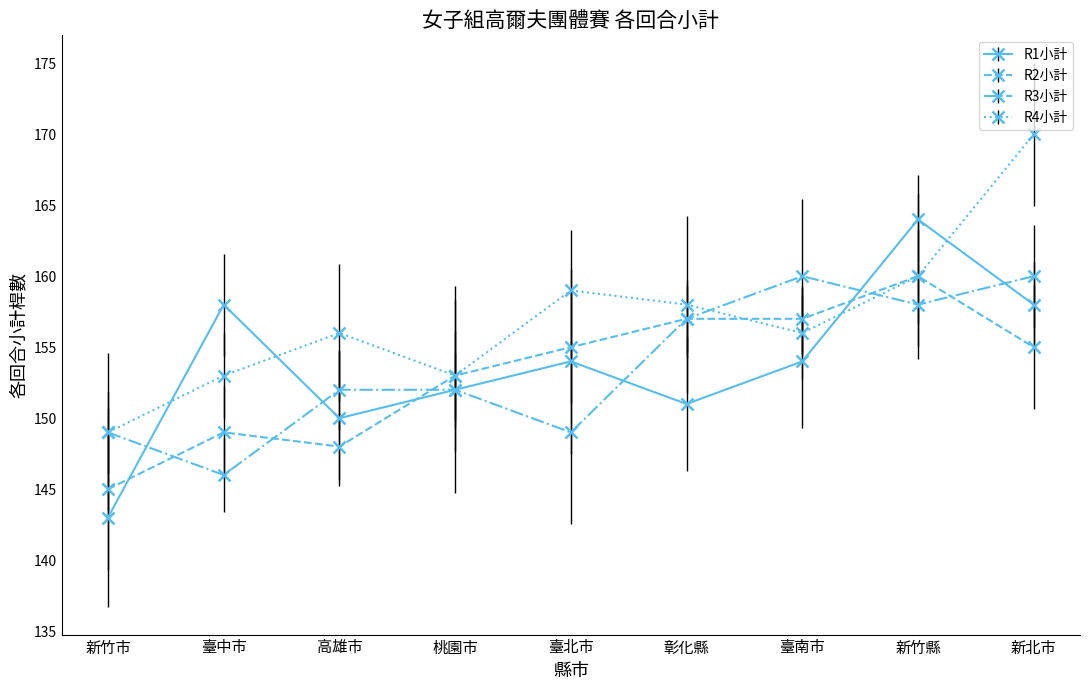

At which label does R4小計 first exceed 156?

臺北市